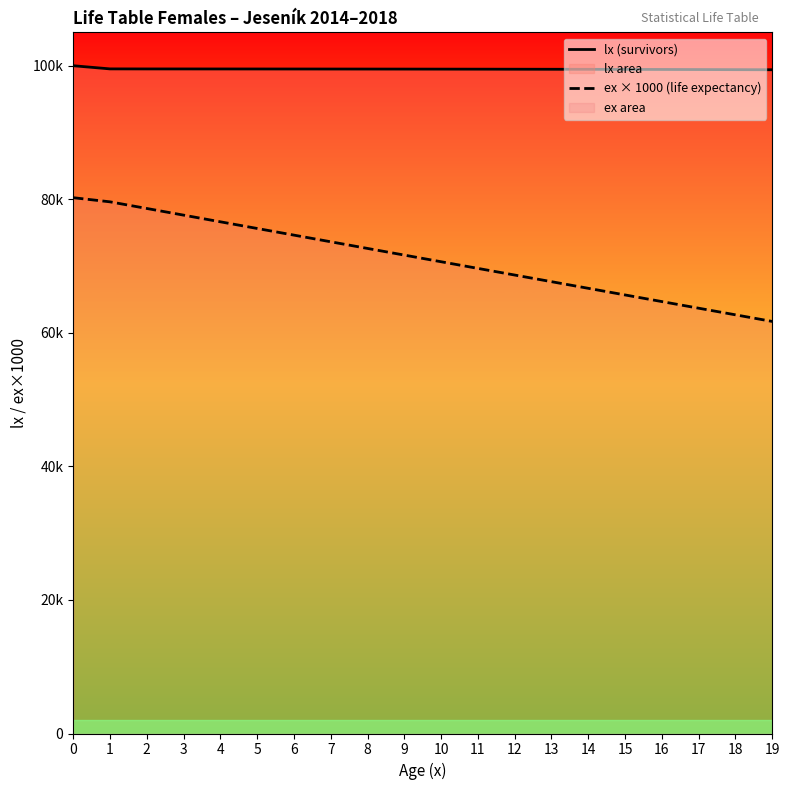

True or false: ex × 1000 (life expectancy) and lx (survivors) cross at least once.

False